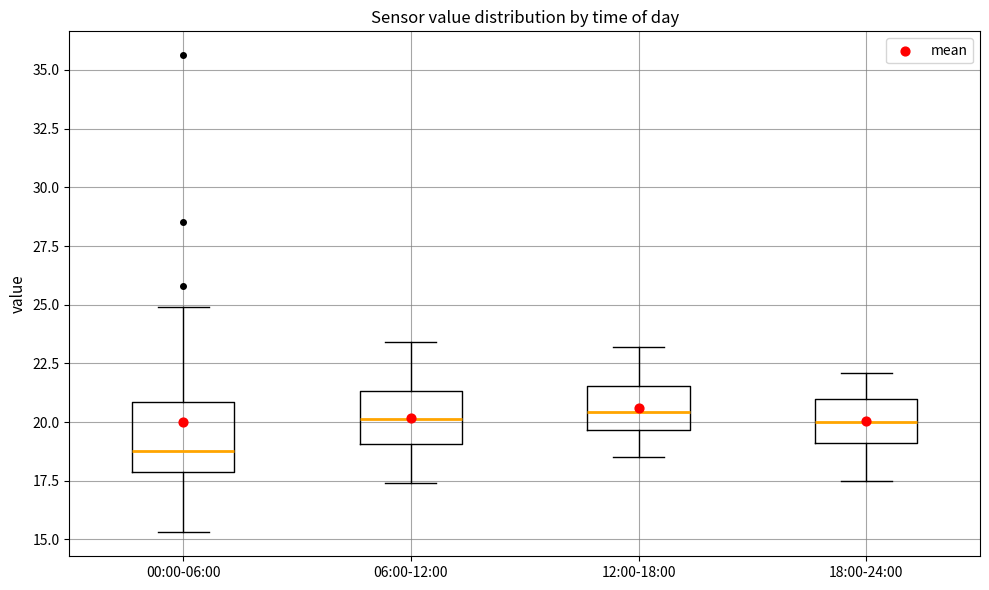

Reading left to right, transcribe this box plot: for each box, give where its median line is, the range the box spans, and where its two whiskers end, as read against the y-axis. The values are not printed on the chart, so give them approximately, as read against the axis.

00:00-06:00: median 19.0, box 18.0 to 21.0, whiskers 15.5 to 25.0
06:00-12:00: median 20.0, box 19.0 to 21.5, whiskers 17.5 to 23.5
12:00-18:00: median 20.5, box 19.5 to 21.5, whiskers 18.5 to 23.0
18:00-24:00: median 20.0, box 19.0 to 21.0, whiskers 17.5 to 22.0